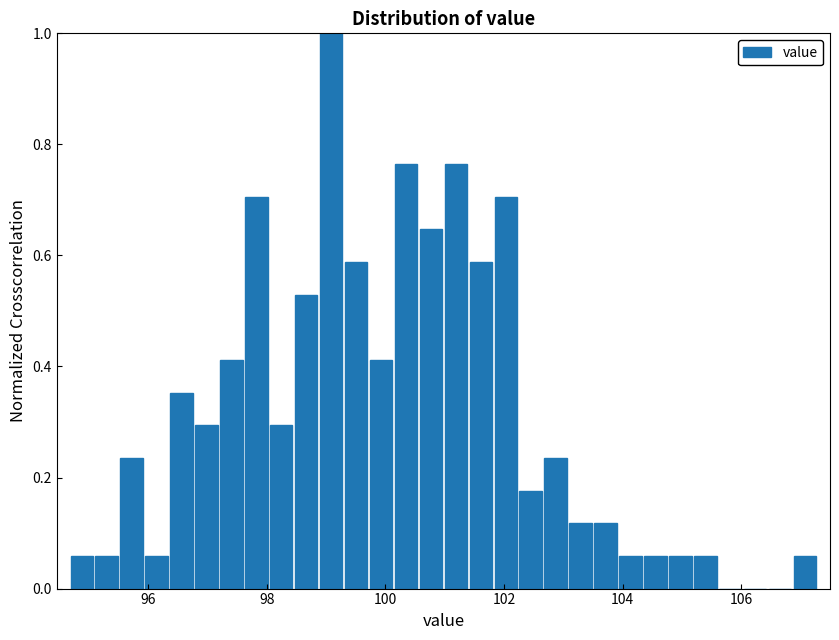

Read against the x-axis, roughly where is the centre of the tallest bar?

99.0